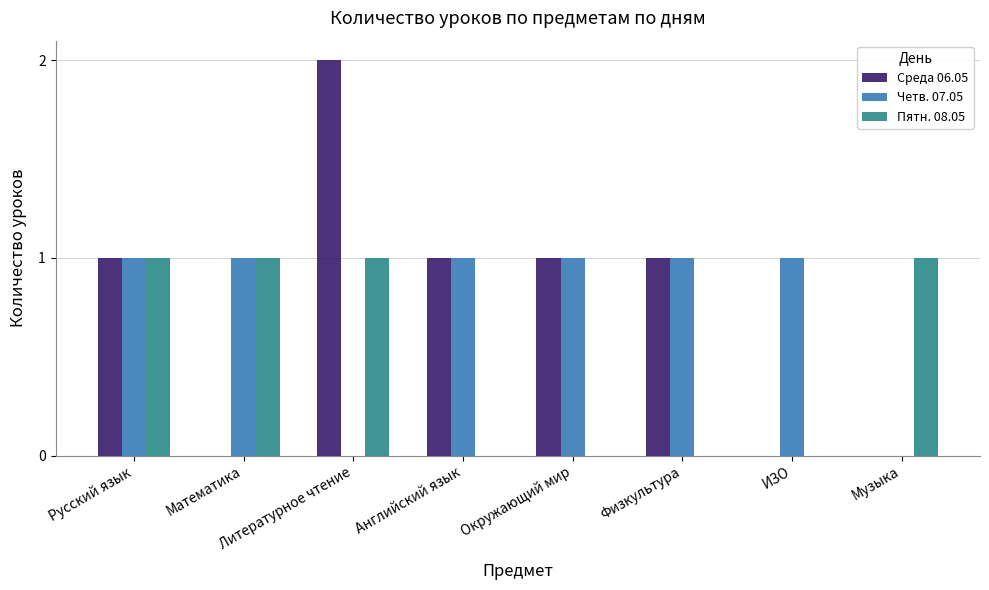

Between Русский язык and Английский язык, which series saw the biggest shift?

Пятн. 08.05